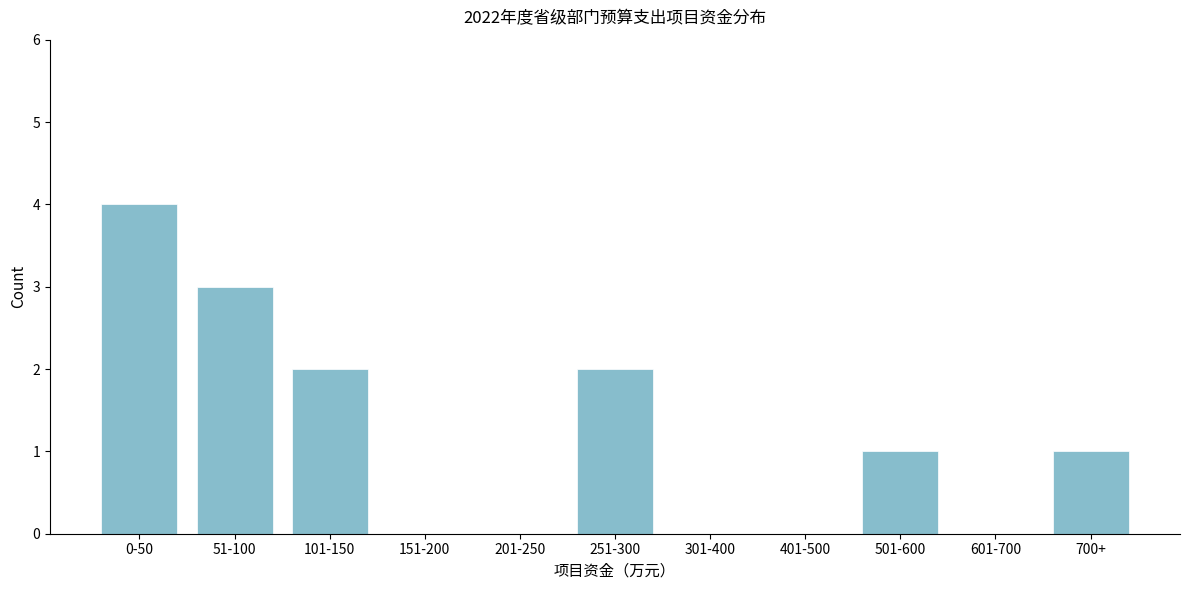

Reading left to right, list all the values displayed in this chart.

0-50=4	51-100=3	101-150=2	151-200=0	201-250=0	251-300=2	301-400=0	401-500=0	501-600=1	601-700=0	700+=1